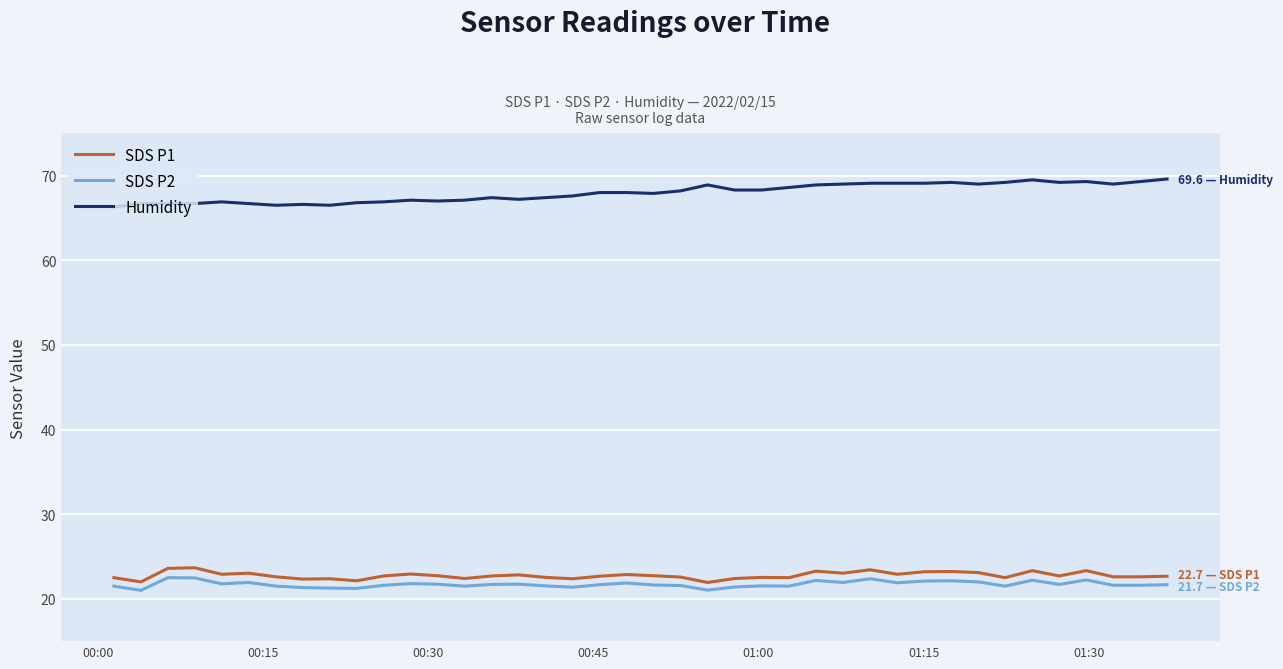

What is the difference between the maximum and minimum values in the Humidity series?

3.3